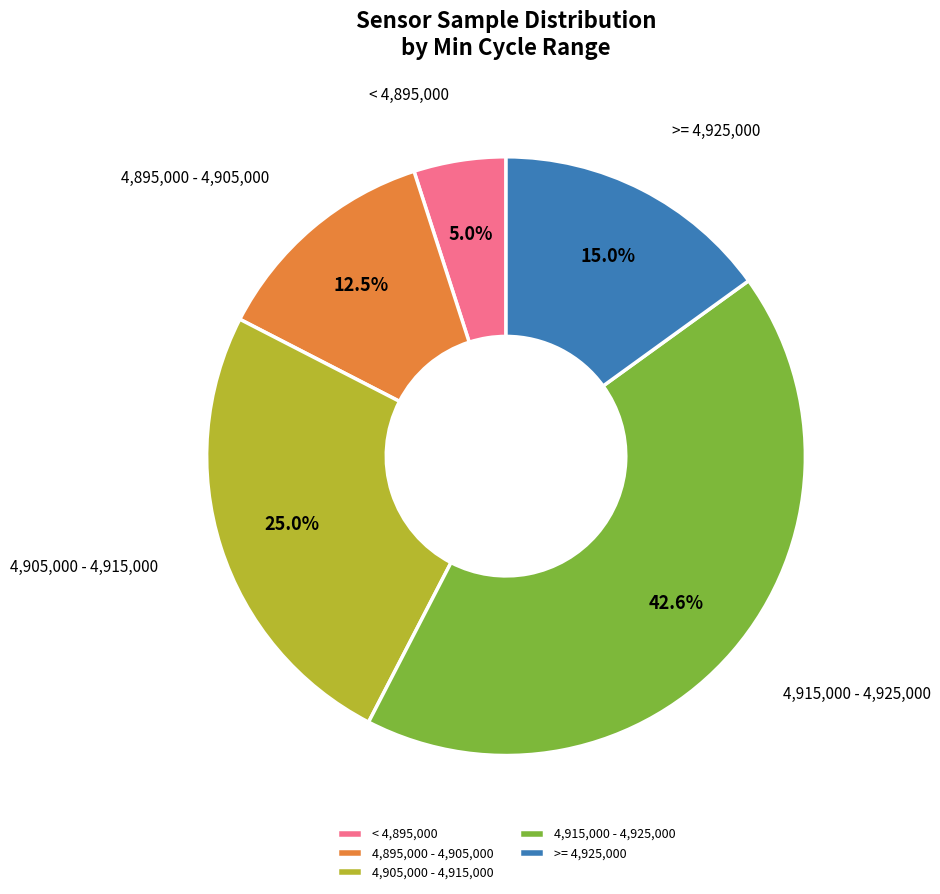

What percentage is NOT represented by < 4,895,000?

95.0%